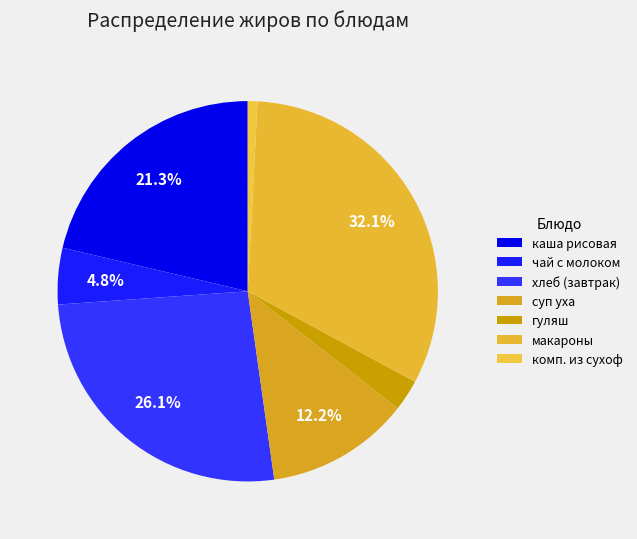

How many slices are in this pie chart?

7